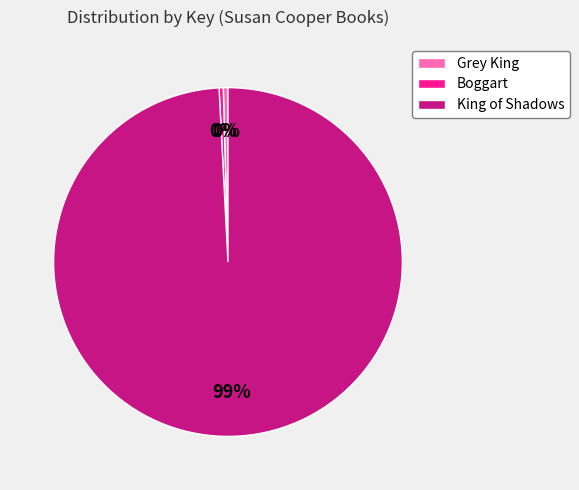

How many slices are in this pie chart?

3